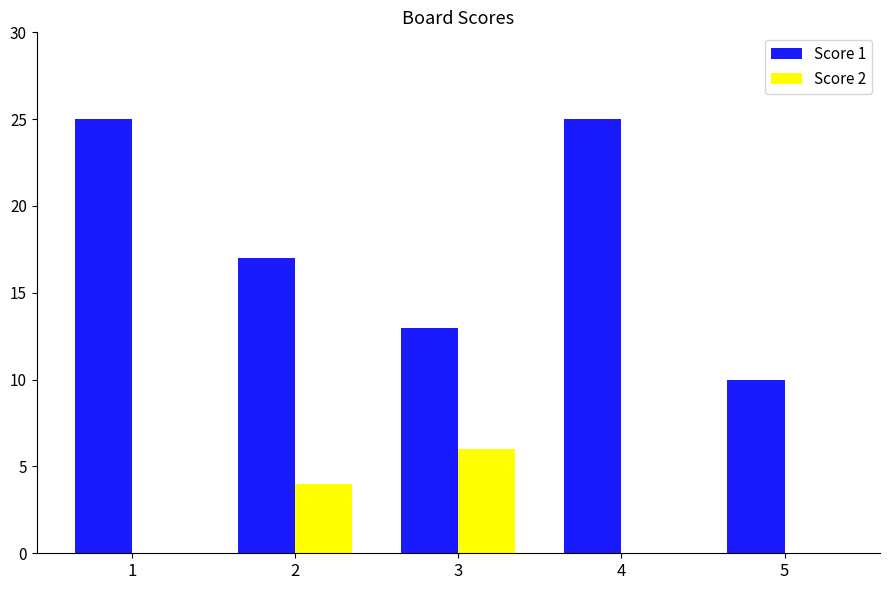

True or false: Score 1 has a value of 25 at 1.

True